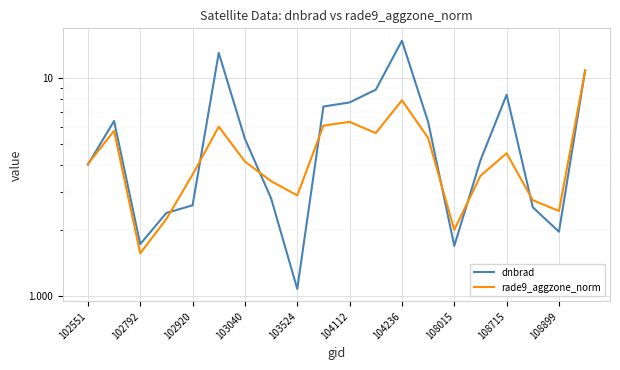

How many categories are shown in the chart?

20